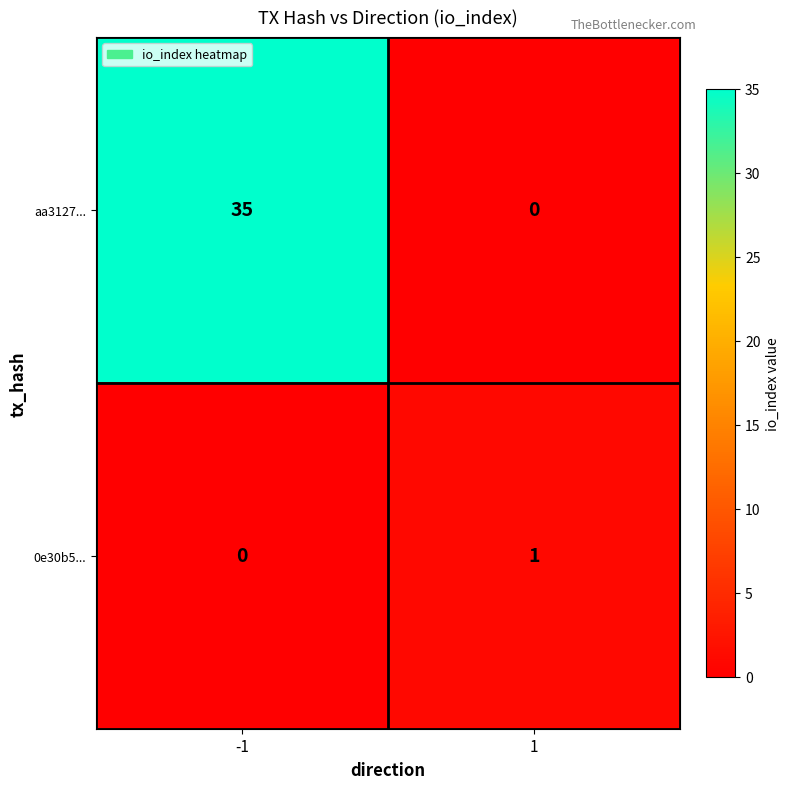

The 0e30b5... series shows 1 at 1. True or false?

True